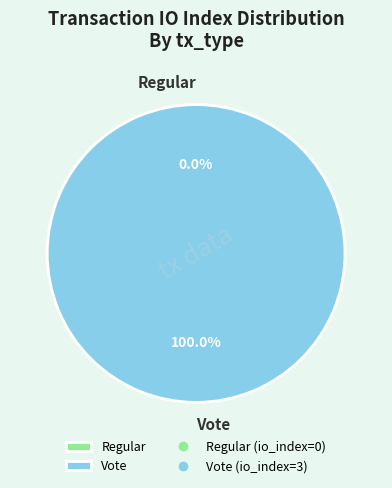

Rank the categories by value from lowest to highest.

Regular, Vote